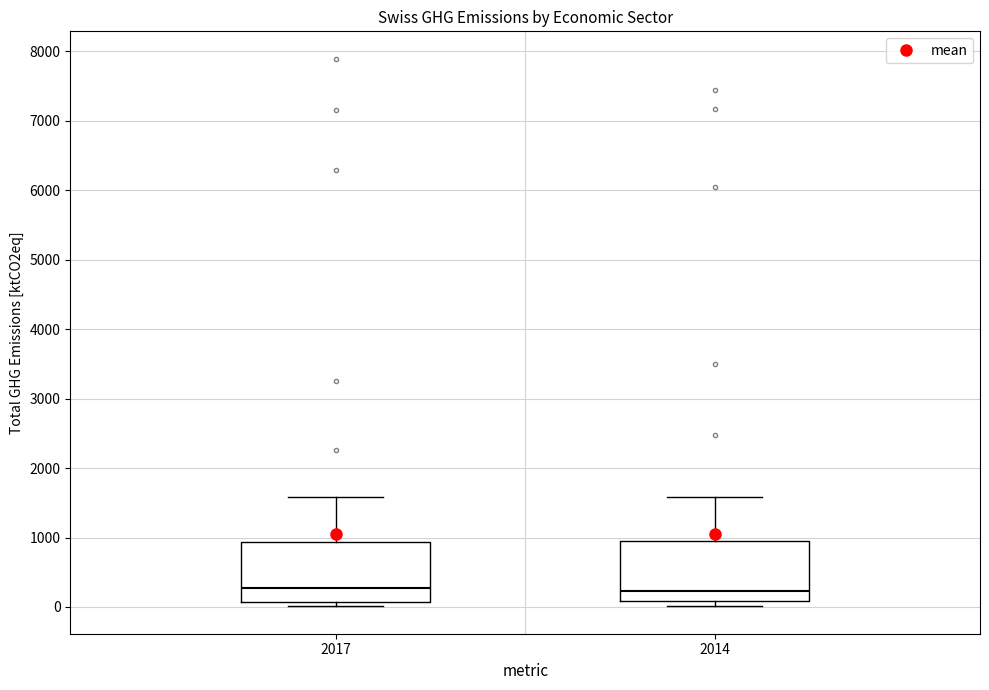

Reading left to right, transcribe this box plot: for each box, give where its median line is, the range the box spans, and where its two whiskers end, as read against the y-axis. The values are not printed on the chart, so give them approximately, as read against the axis.

2017: median 300, box 100 to 900, whiskers 0 to 1600
2014: median 200, box 100 to 1000, whiskers 0 to 1600